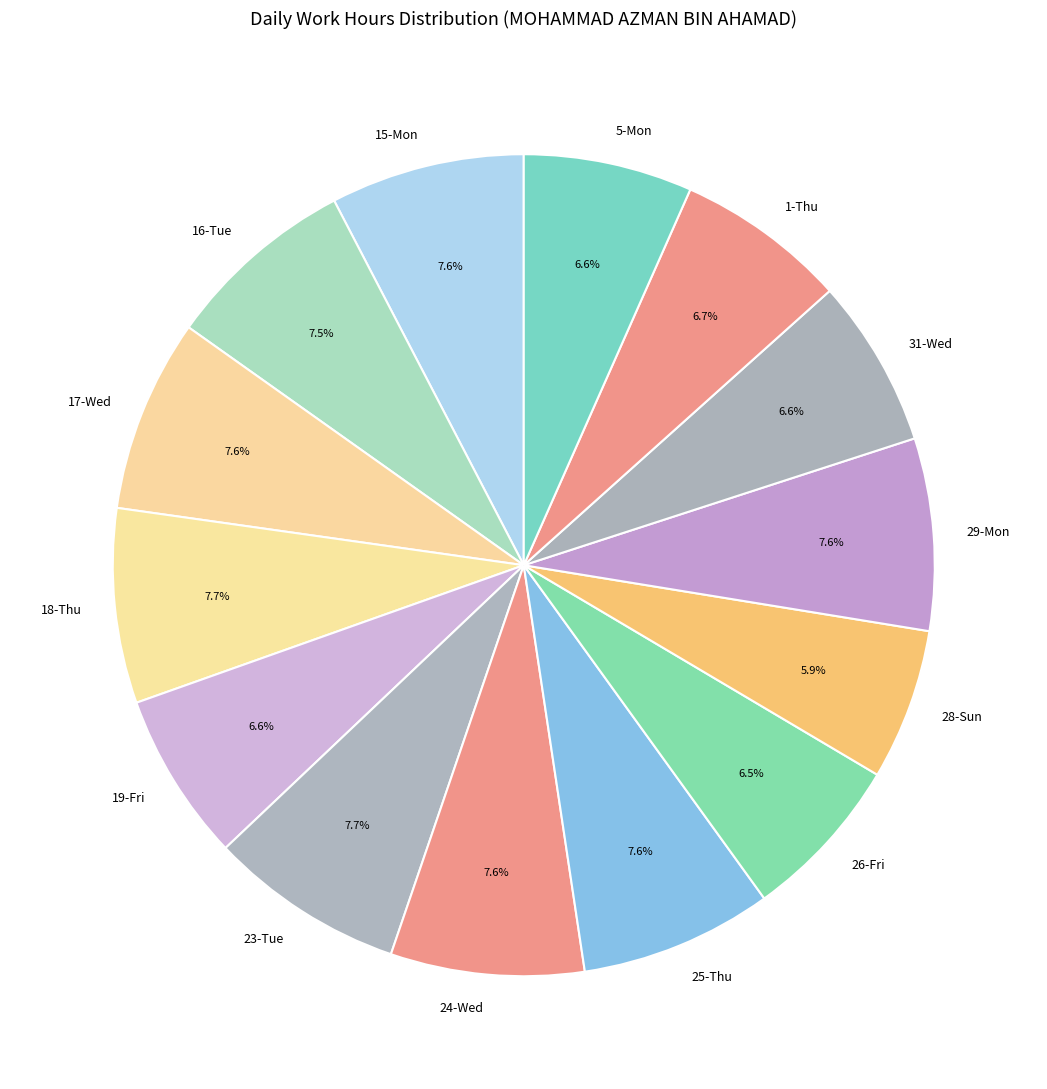

Is there any slice that represents more than half of the pie?

No